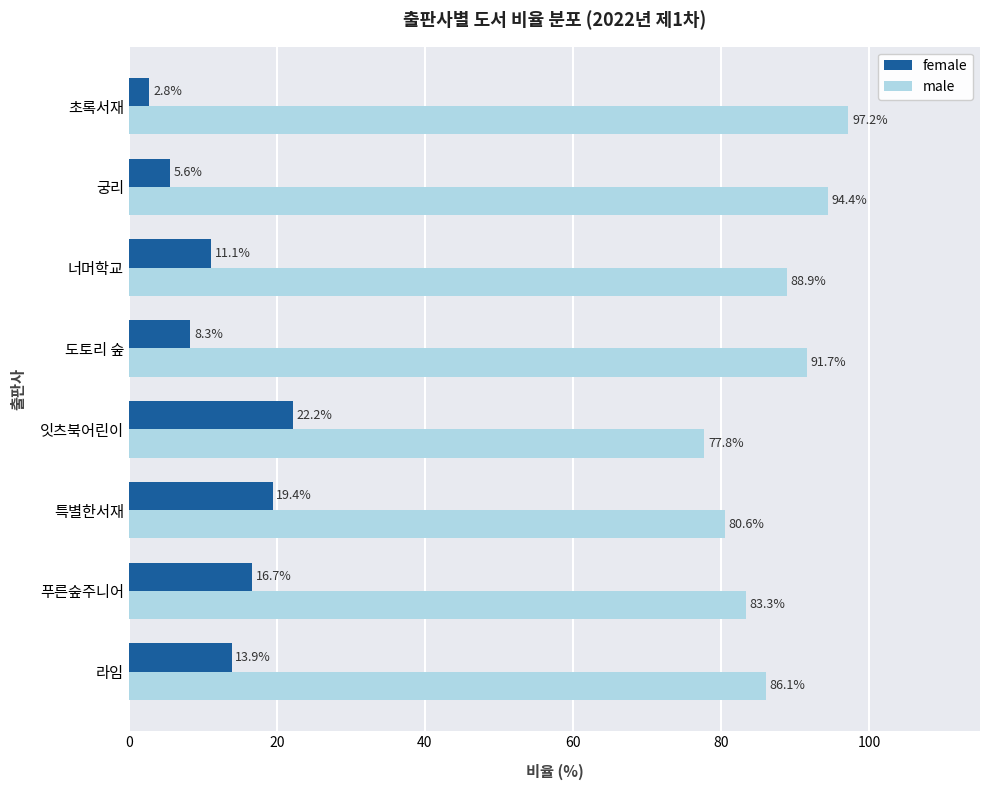

Which series has the largest total across all categories?

male